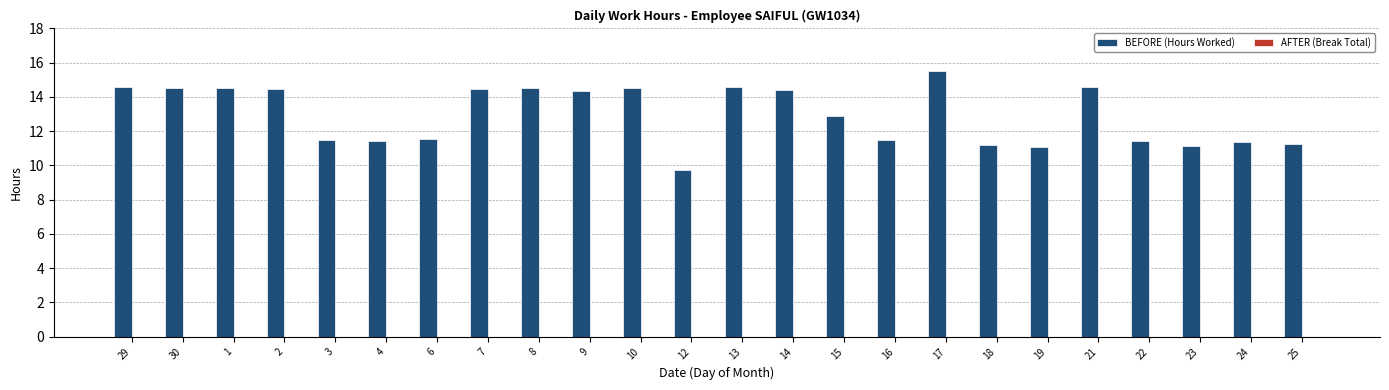

How many data points does each series have?

24